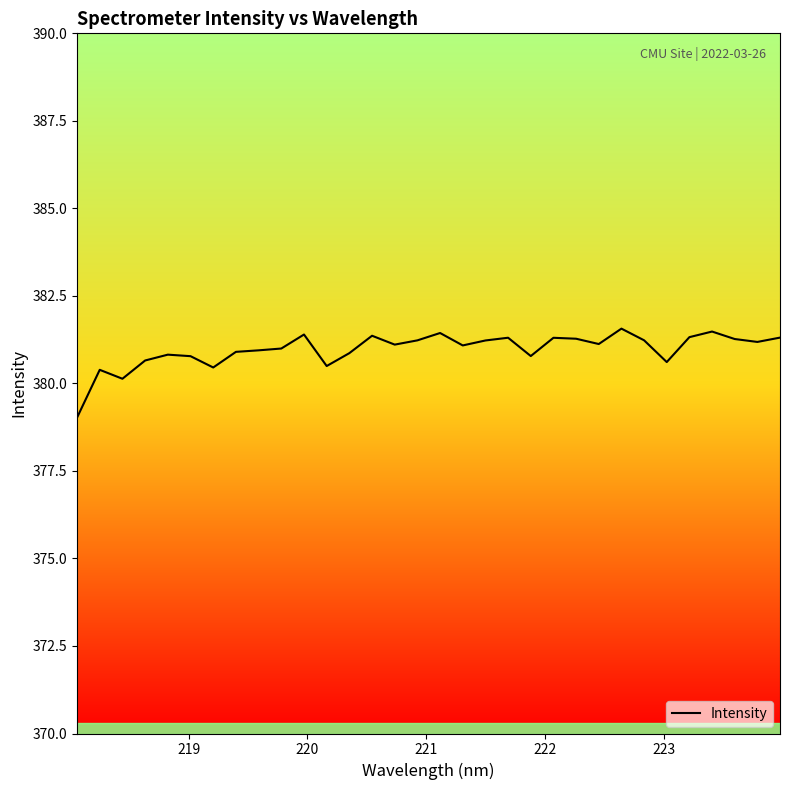

What is the difference between the maximum and minimum values?

2.5